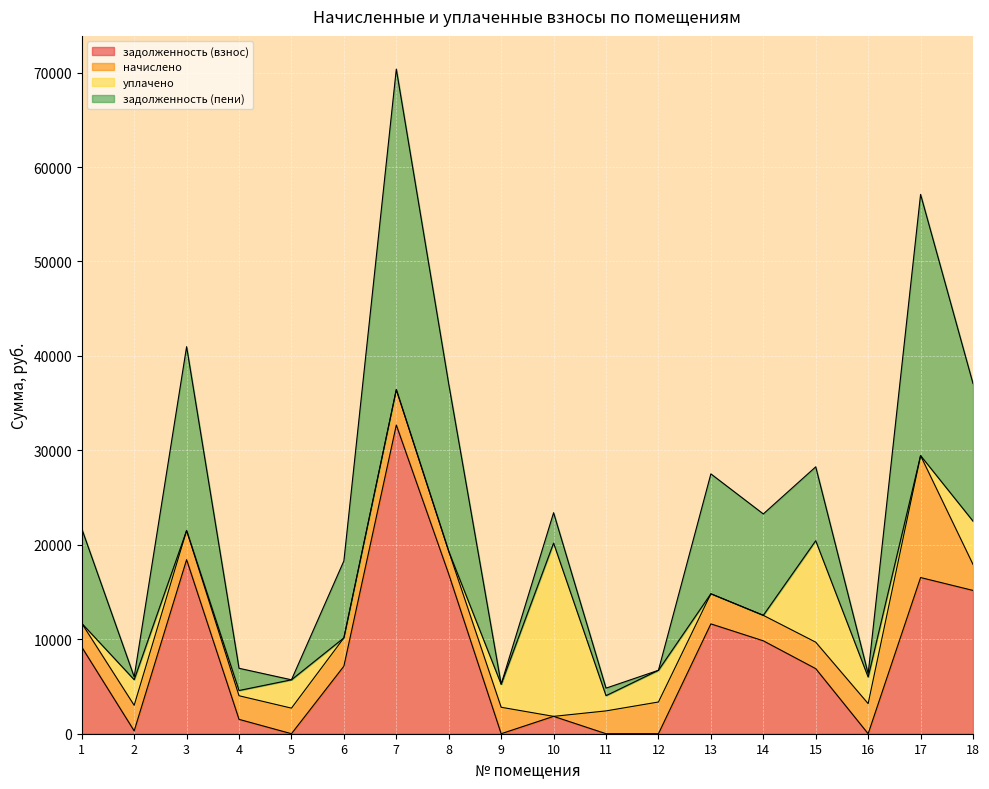

At which category is the sum across all series the highest?

7